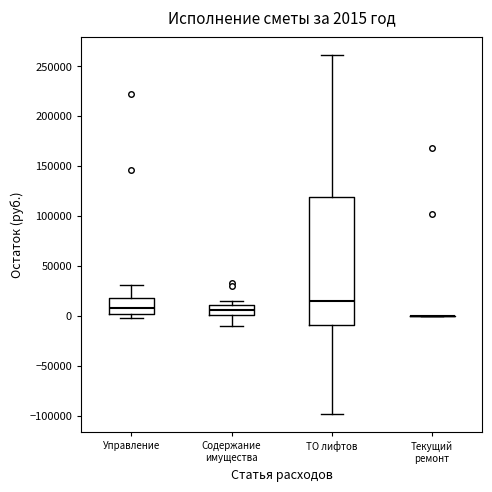

Comparing the boxes themselves (not the whiskers), which one is the tallest?

ТО лифтов